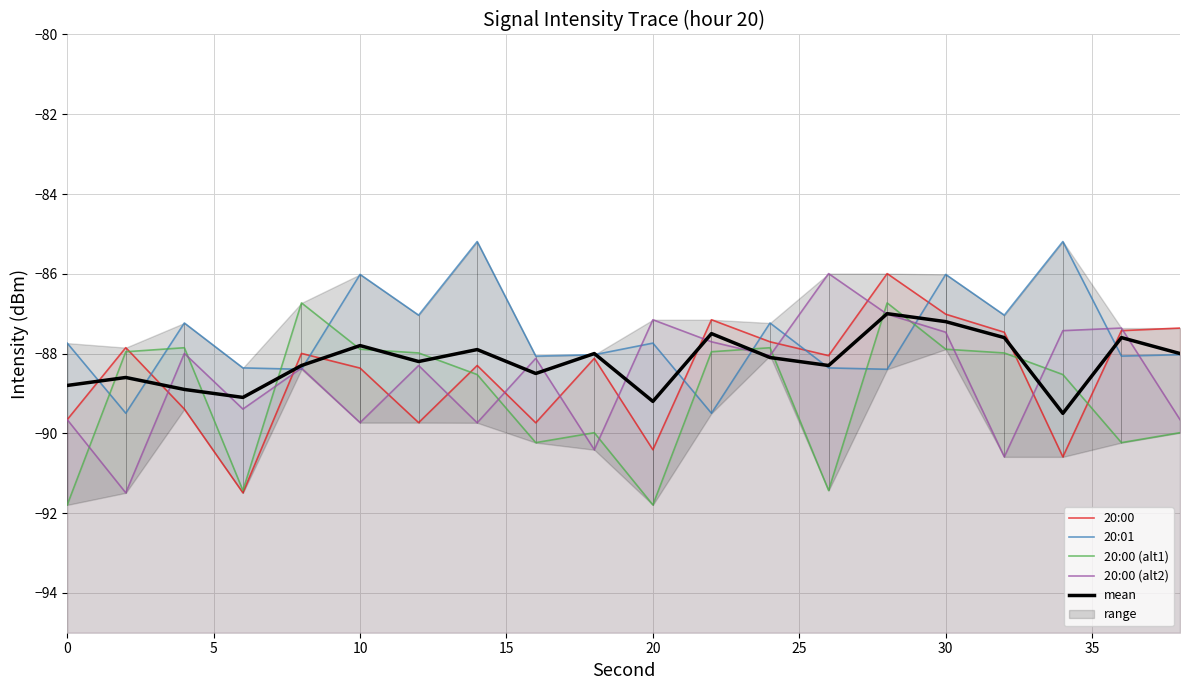

What is the difference between the highest and lowest values at 15?

3.1